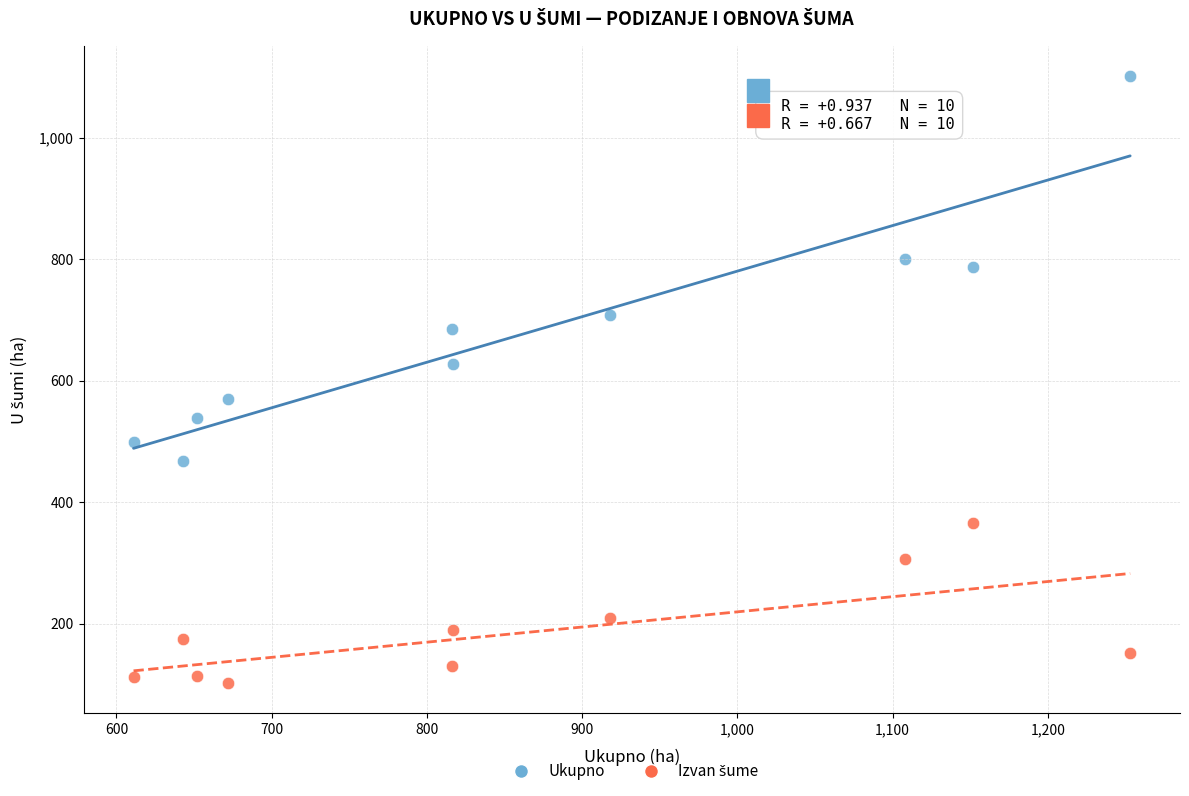

Across all data points, what is the range of X values (max minus min)?

642